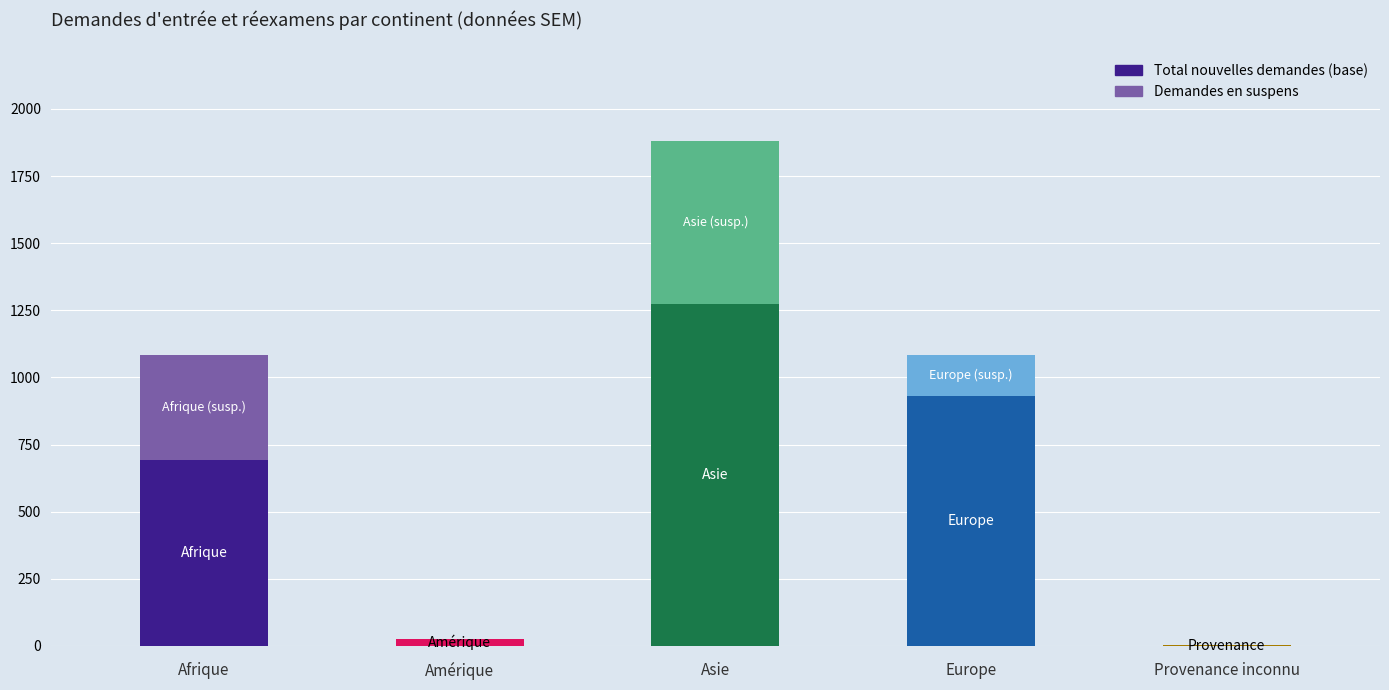

How many data points in Total nouvelles demandes are above 693?

2